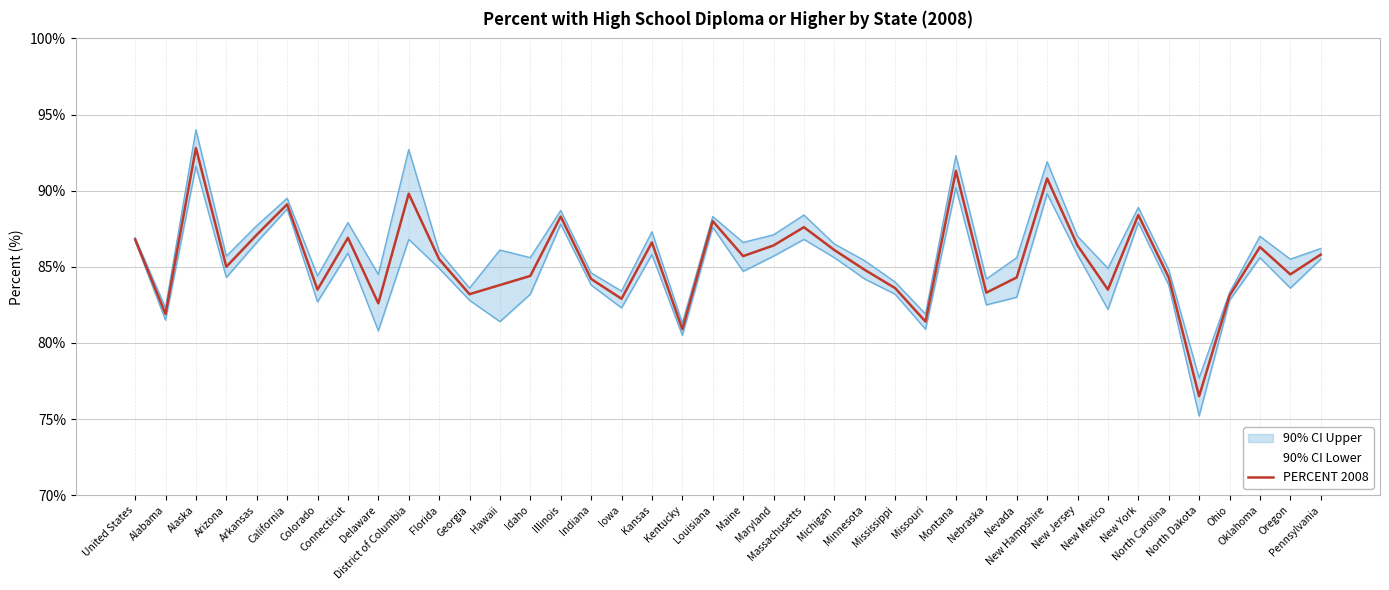

True or false: there are more than 2 points higher than both neighbors.

True